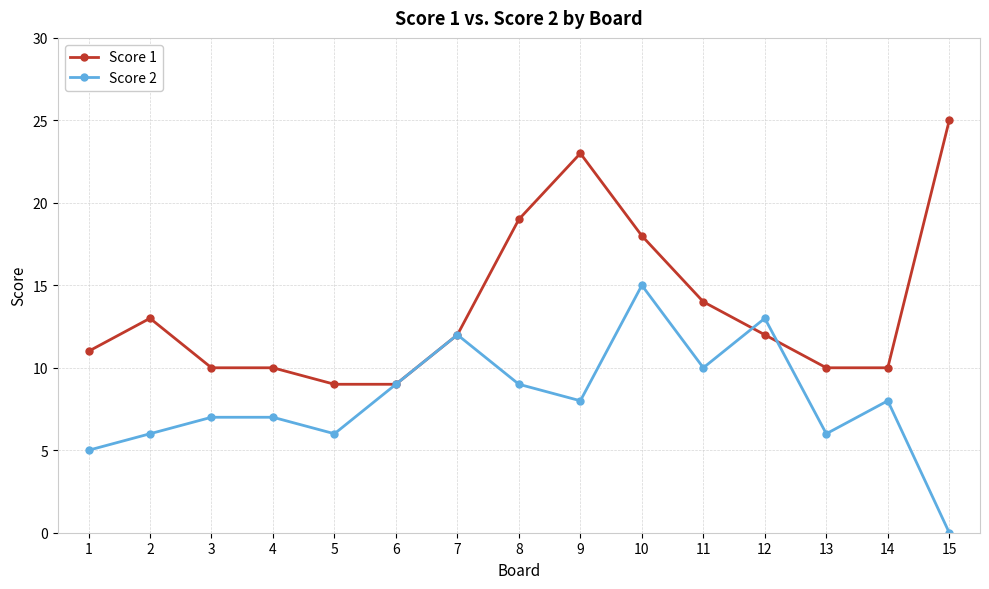

At which label does Score 1 first exceed 12?

2